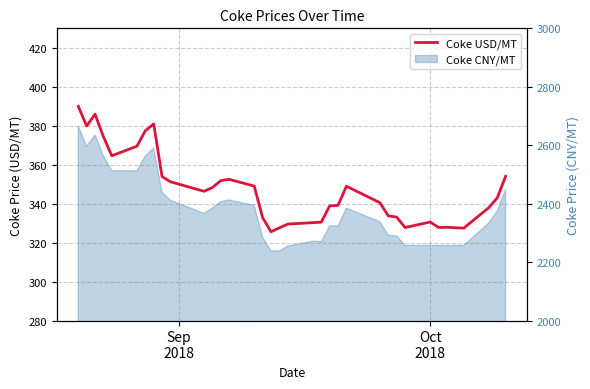

How many values are below 342?

18